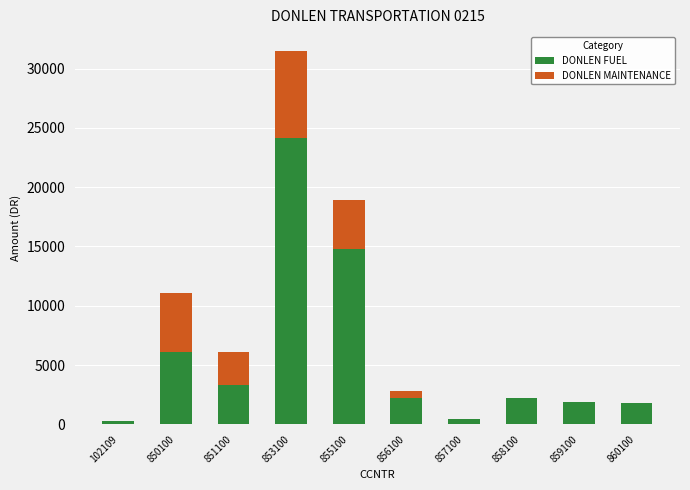

At which category is the sum across all series the highest?

853100